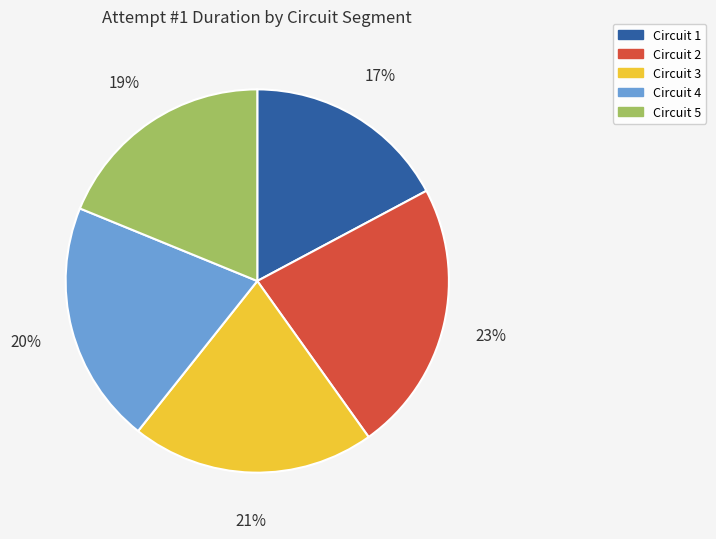

Combined, do Circuit 3 and Circuit 1 account for over 50%?

No